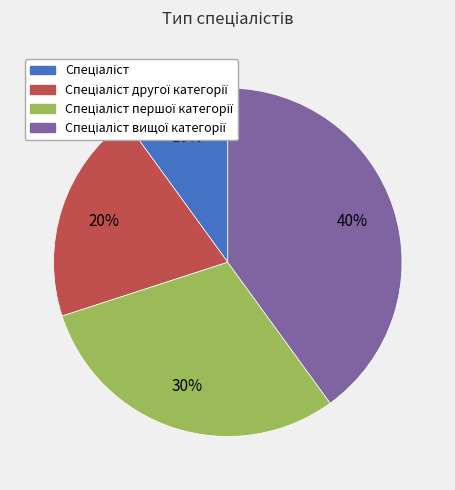

Is there any slice that represents more than half of the pie?

No